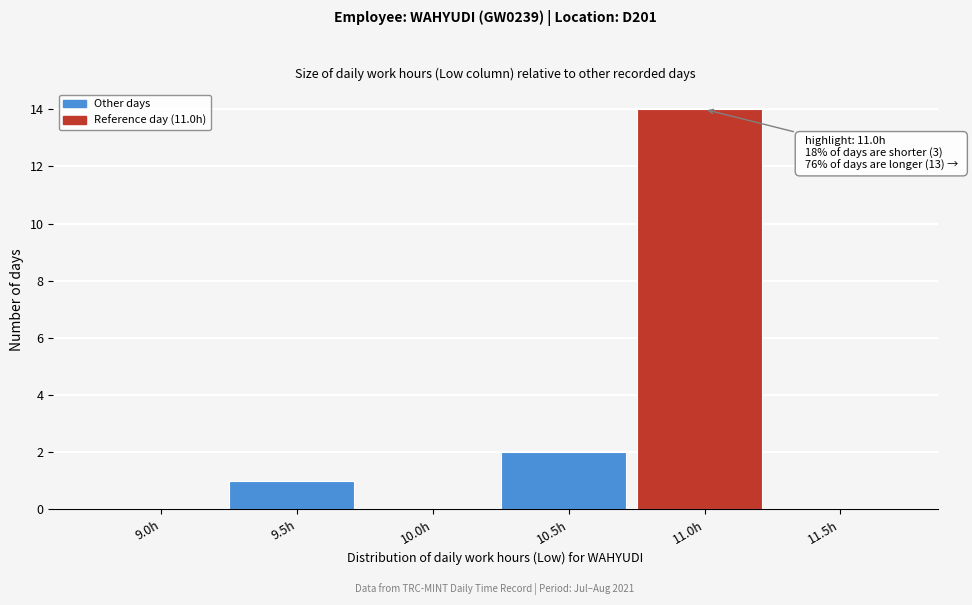

Reading left to right, list all the values displayed in this chart.

9.0h=0	9.5h=1	10.0h=0	10.5h=2	11.0h=14	11.5h=0